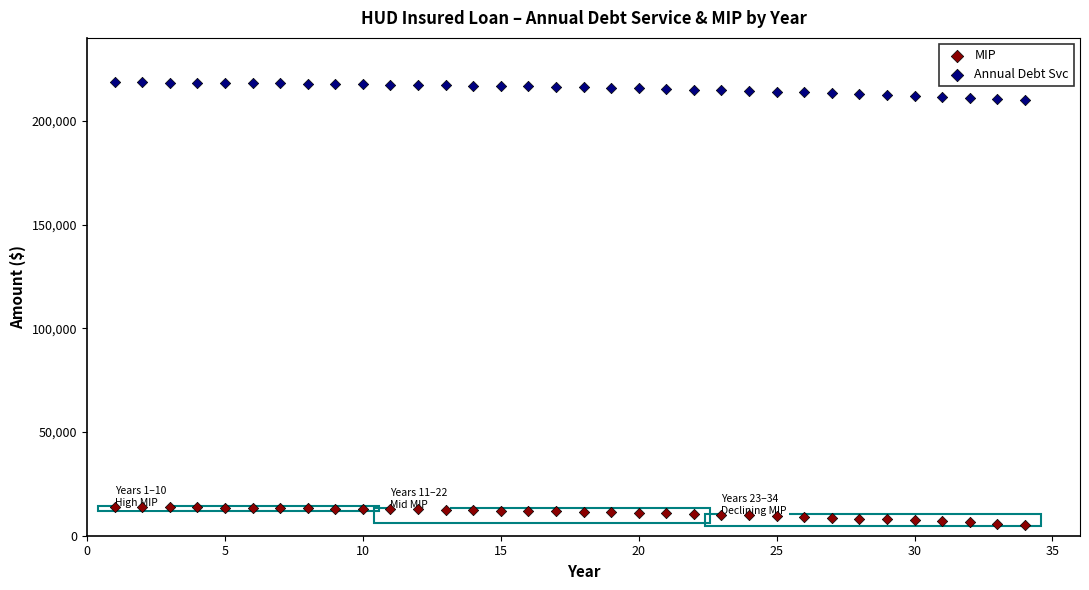

Which series reaches the minimum Y coordinate?

MIP